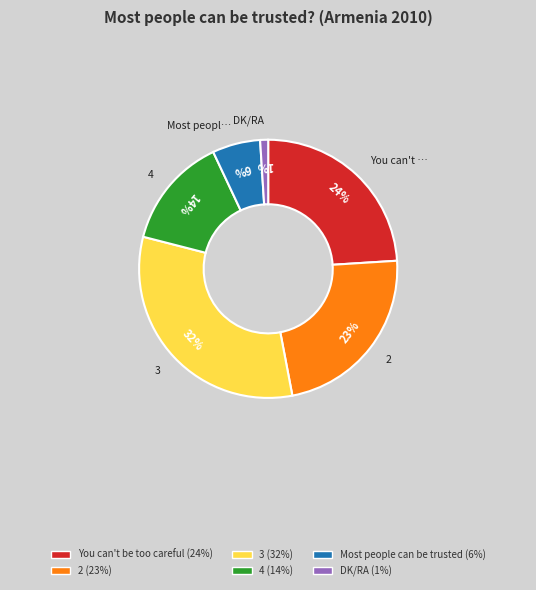

Does any single category account for the majority?

No